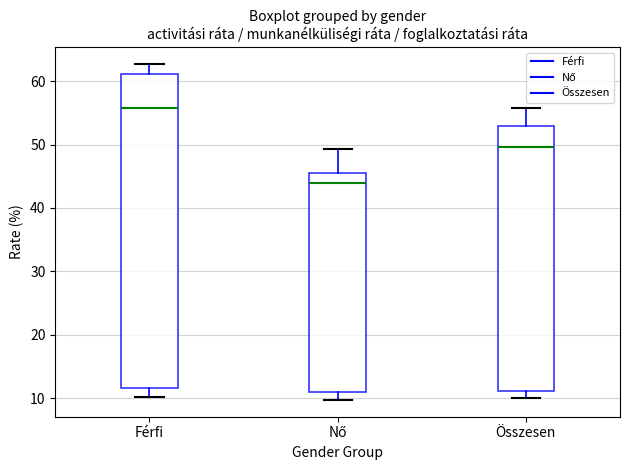

Reading left to right, read every box against the y-axis: the position of its median line, the range the box covers, and the ends of its whiskers. The values are not printed on the chart, so give them approximately, as read against the axis.

Férfi: median 56, box 12 to 61, whiskers 10 to 63
Nő: median 44, box 11 to 46, whiskers 10 to 49
Összesen: median 50, box 11 to 53, whiskers 10 to 56